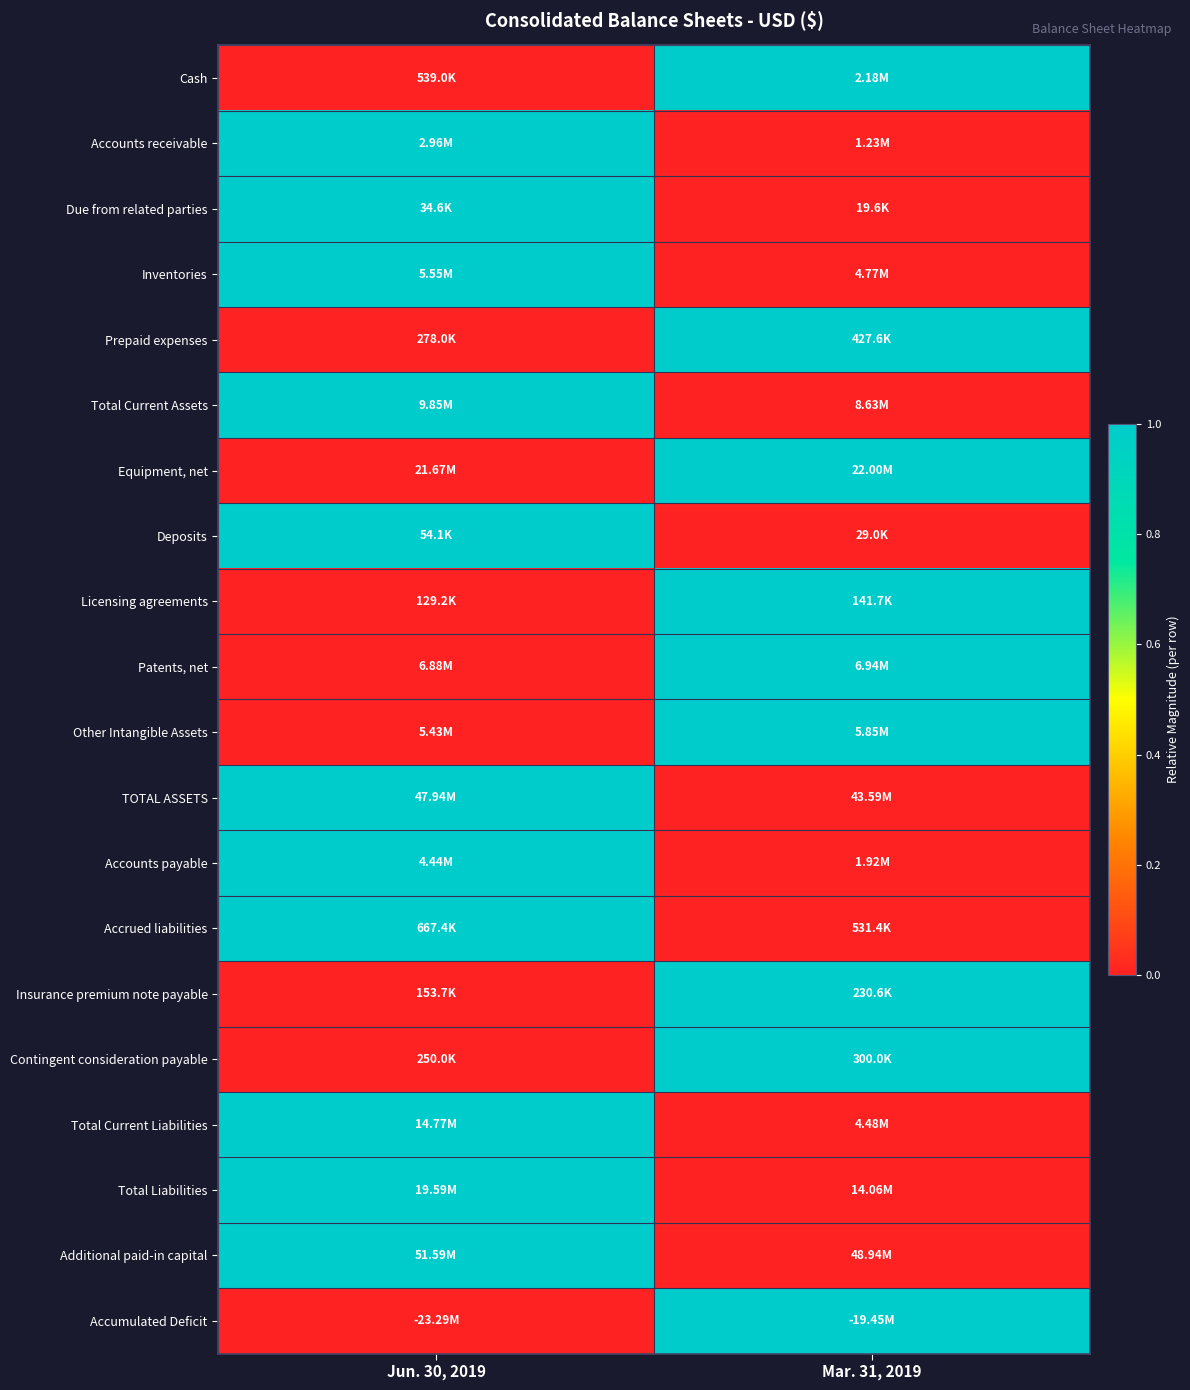

Between Mar. 31, 2019 and Jun. 30, 2019, which is larger?

Mar. 31, 2019